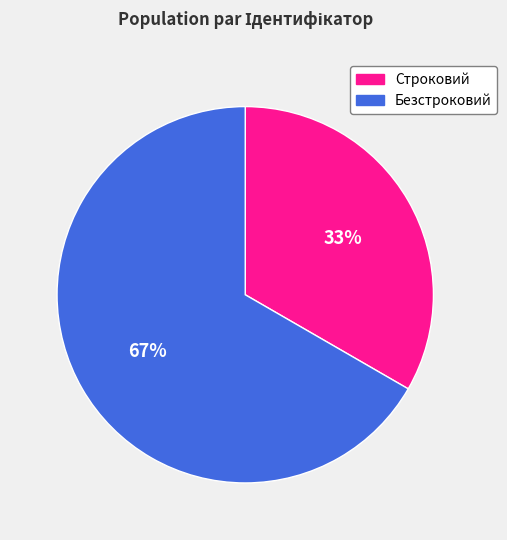

What is the largest slice in the pie chart?

Безстроковий